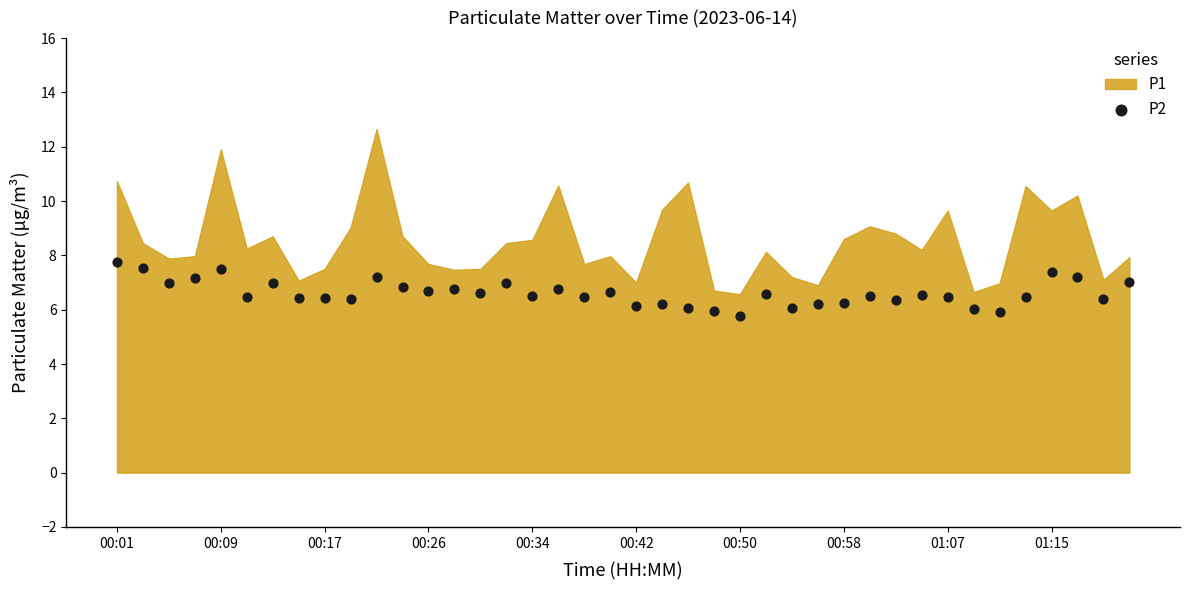

What is the range of Y values (max minus min)?

2.0